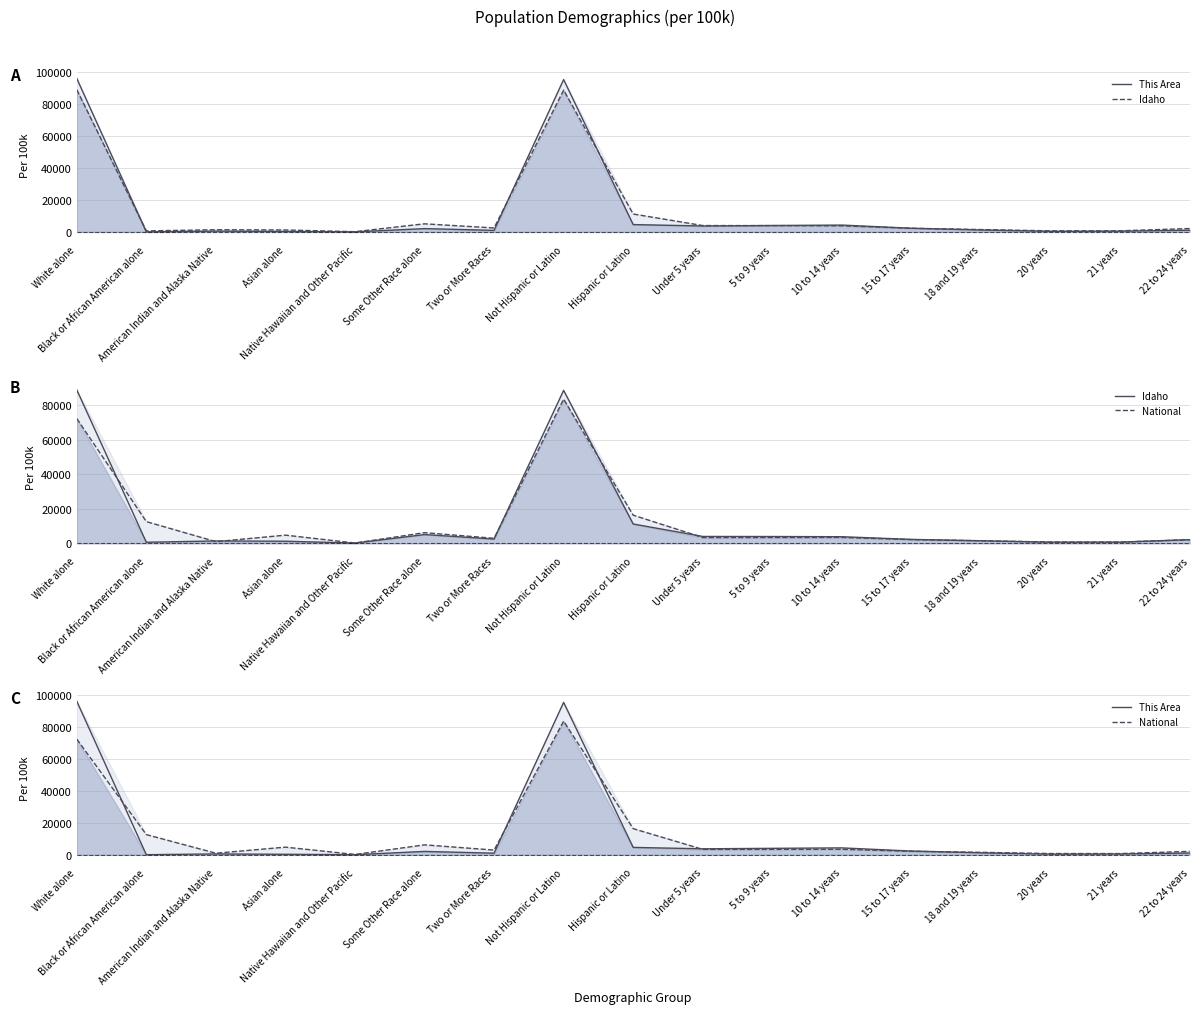

Which series ends up on top after the final intersection of This Area / Idaho and Idaho / National?

Idaho / National